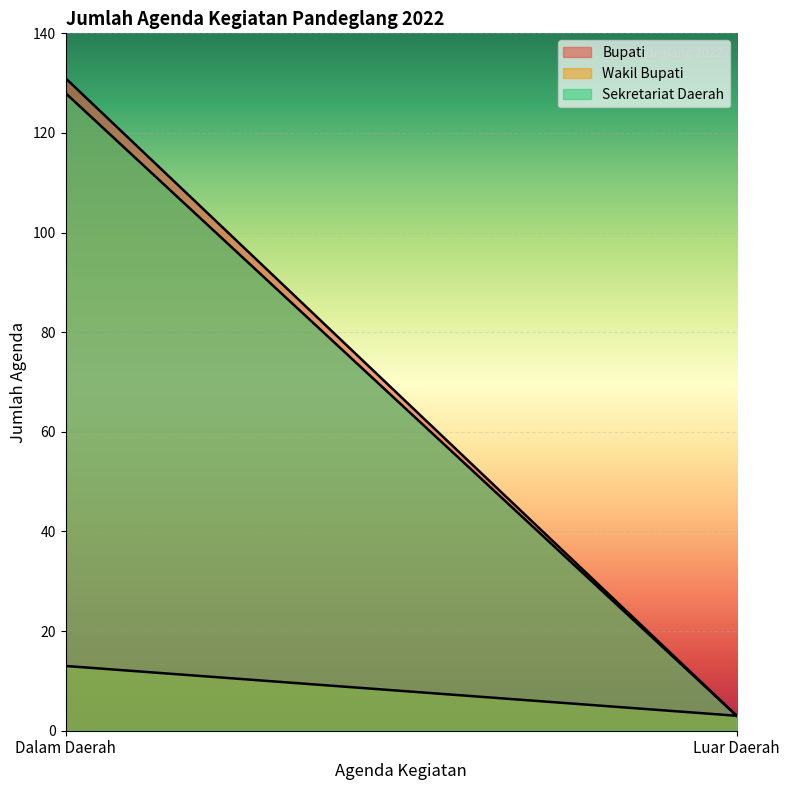

At which label is Wakil Bupati closest to 8?

Dalam Daerah